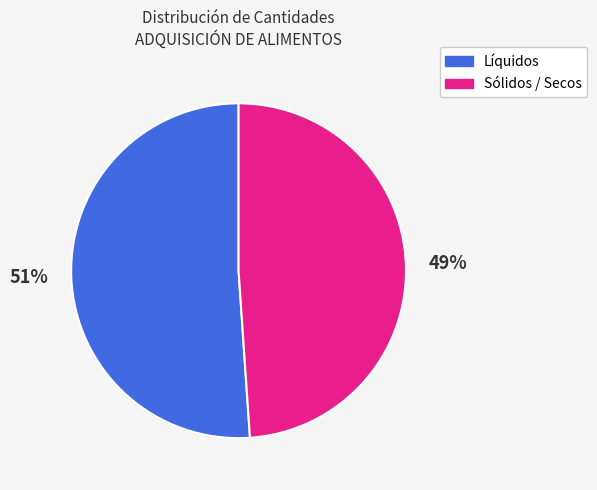

Is there any slice that represents more than half of the pie?

Yes